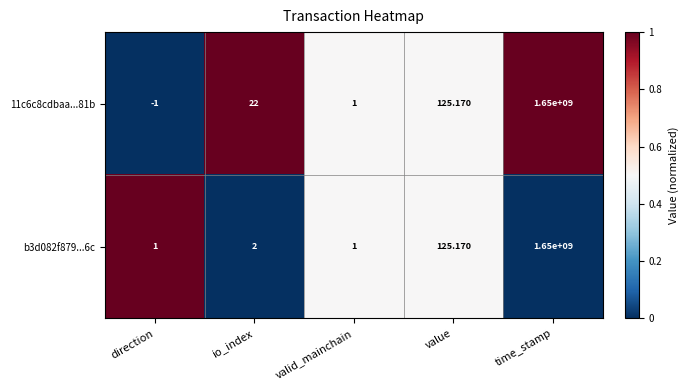

At which label is 11c6c8cdbaa...81b closest to 824999999?

value